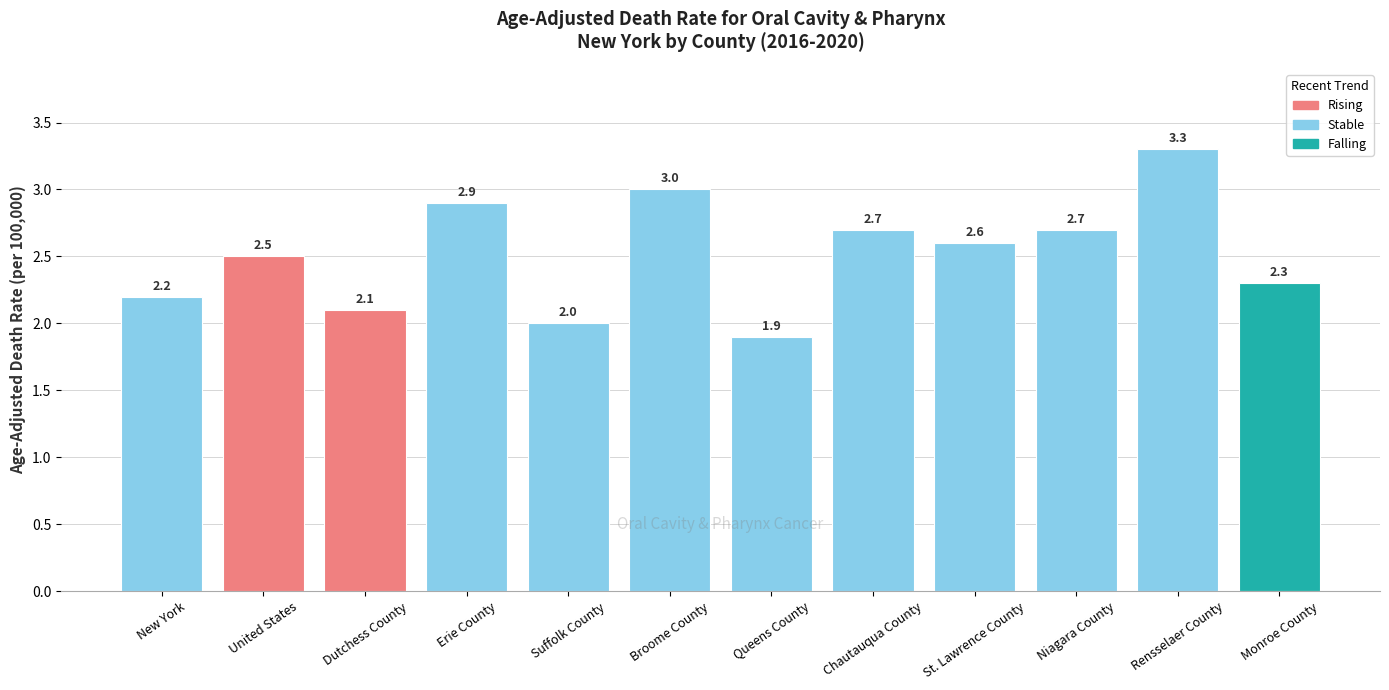

Where is the data nearest to the value 2?

Suffolk County